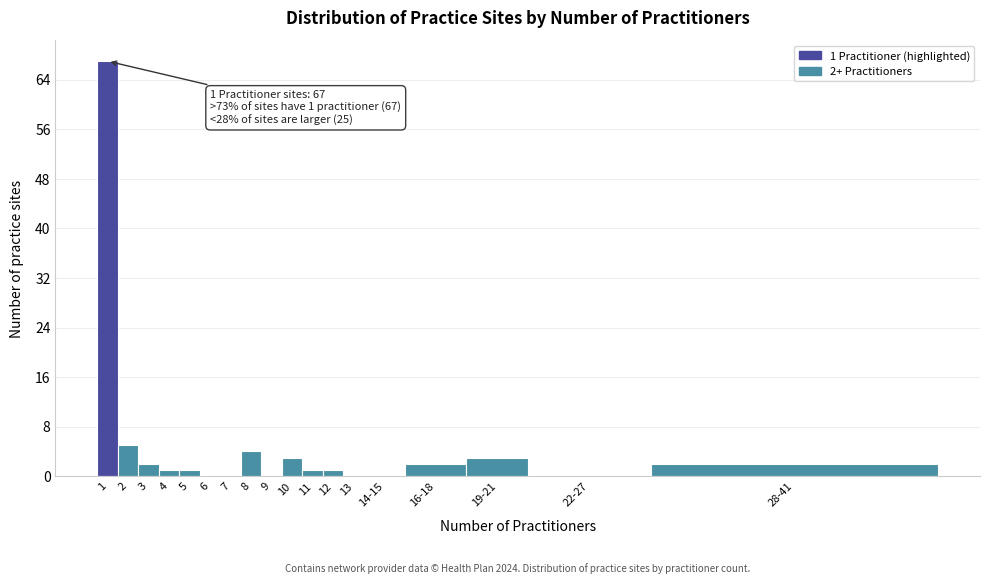

Reading left to right, transcribe all the data shown in this chart.

1=67	2=5	3=2	4=1	5=1	6=0	7=0	8=4	9=0	10=3	11=1	12=1	13=0	14-15=0	16-18=2	19-21=3	22-27=0	28-41=2